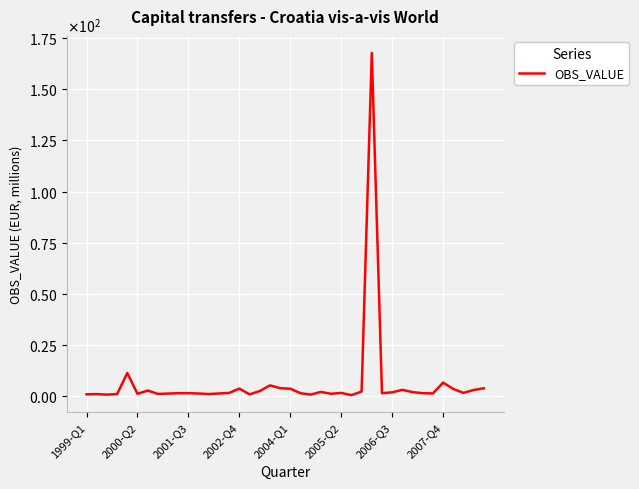

Does the chart display data point markers on the line(s)?

No